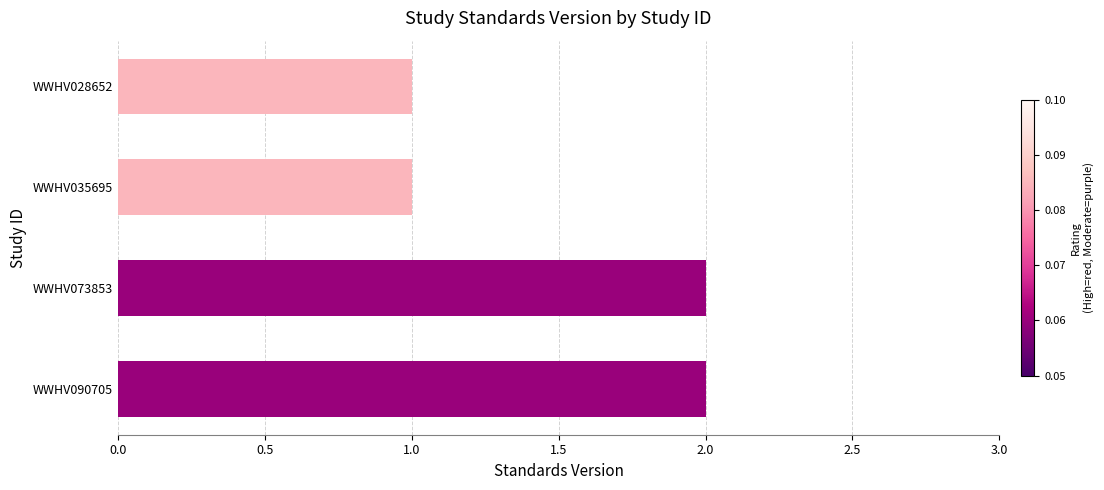

What is the smallest value displayed?

1